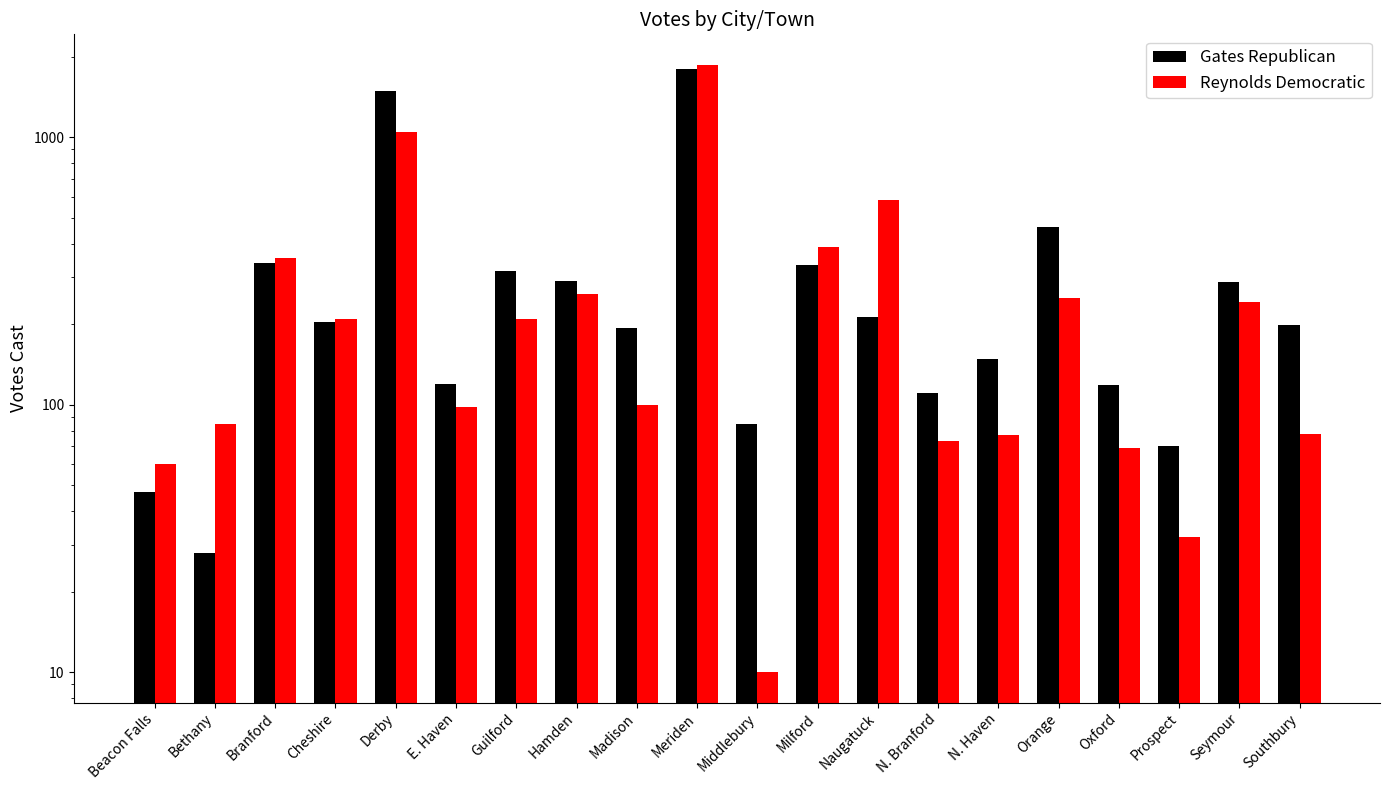

Which series changed the most between Milford and N. Haven?

Reynolds Democratic